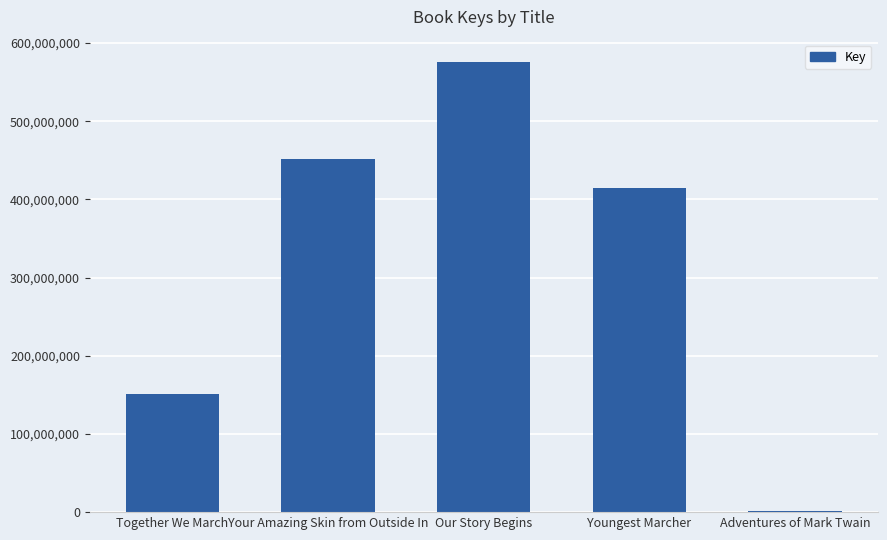

Does the chart contain stacked bars?

No